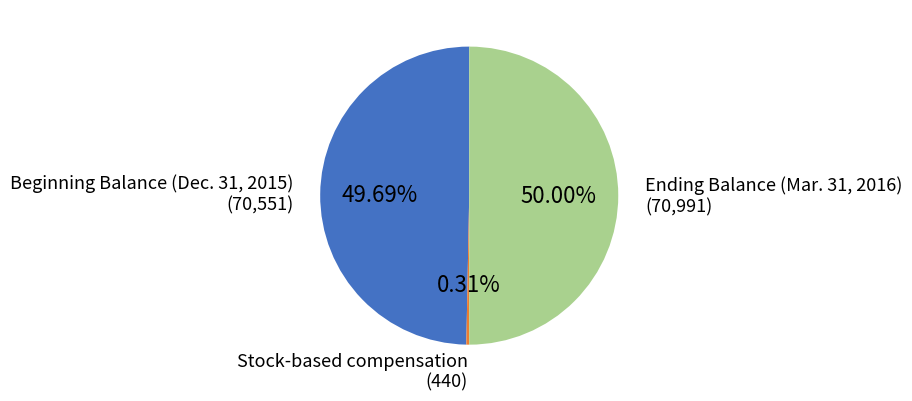

Approximately how many times larger is the value at Ending Balance (Mar. 31, 2016) compared to Beginning Balance (Dec. 31, 2015)?

1.0